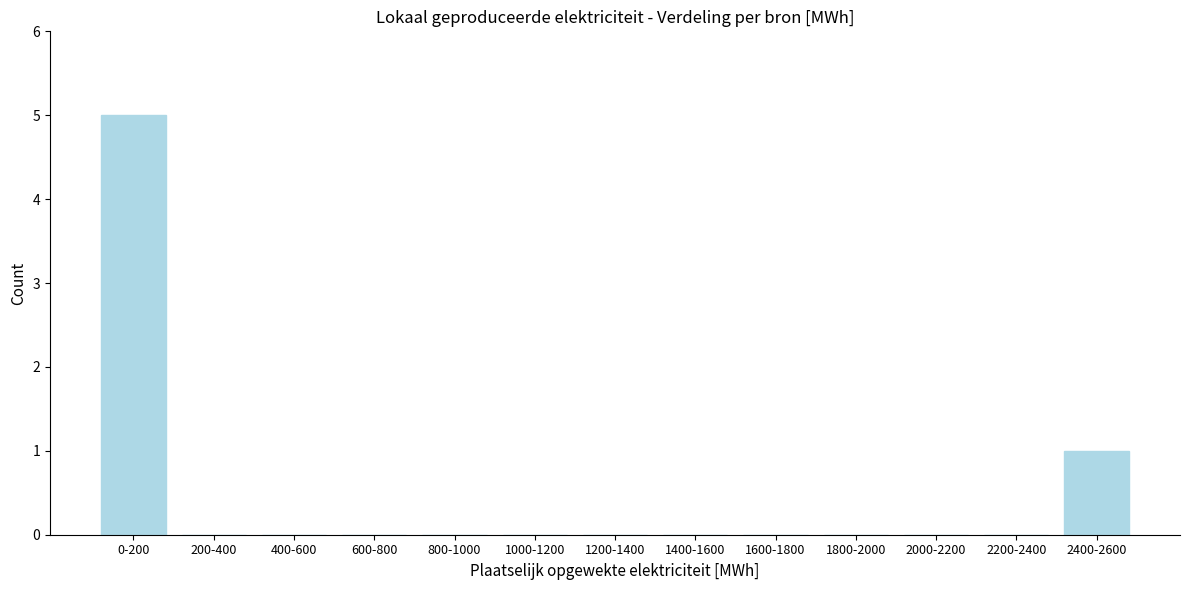

Reading right to left, what are all the values shown in this chart?

2400-2600=1	2200-2400=0	2000-2200=0	1800-2000=0	1600-1800=0	1400-1600=0	1200-1400=0	1000-1200=0	800-1000=0	600-800=0	400-600=0	200-400=0	0-200=5